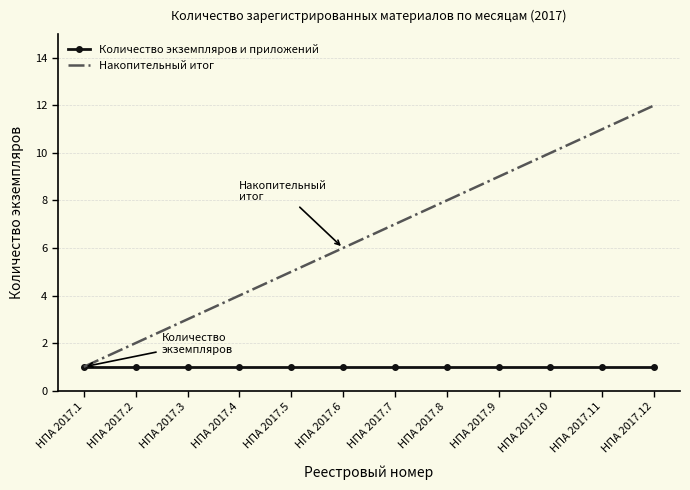

How many series are shown in this chart?

2